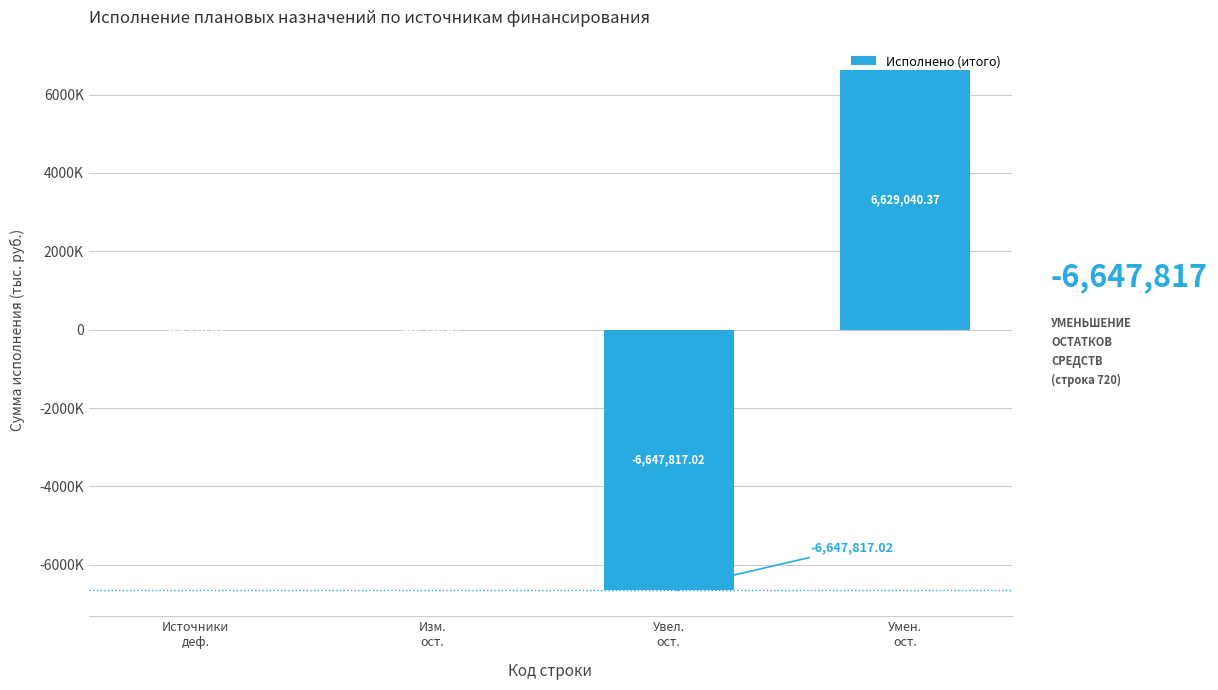

List the labels in order of value, largest first.

Умен.
ост., Источники
деф., Изм.
ост., Увел.
ост.